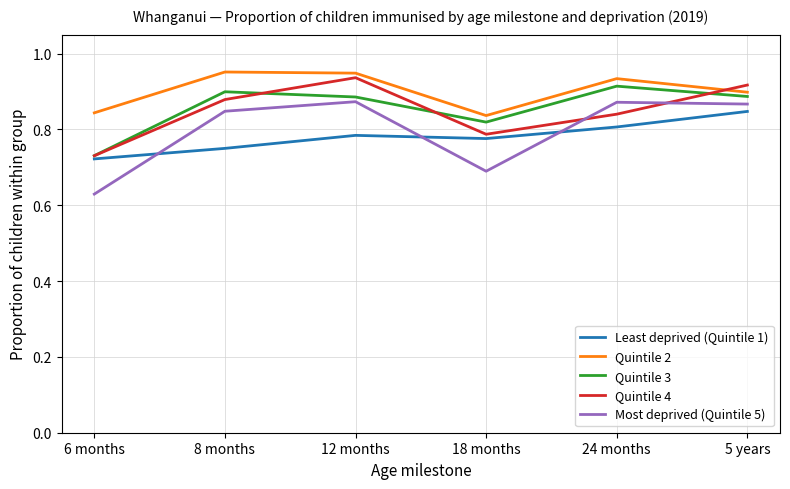

List the series in order of their peak value, lowest first.

Least deprived (Quintile 1), Most deprived (Quintile 5), Quintile 3, Quintile 4, Quintile 2